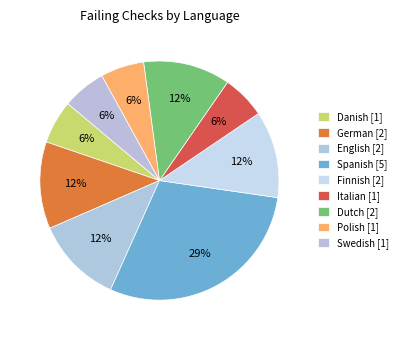

Count the number of slices in the pie.

9